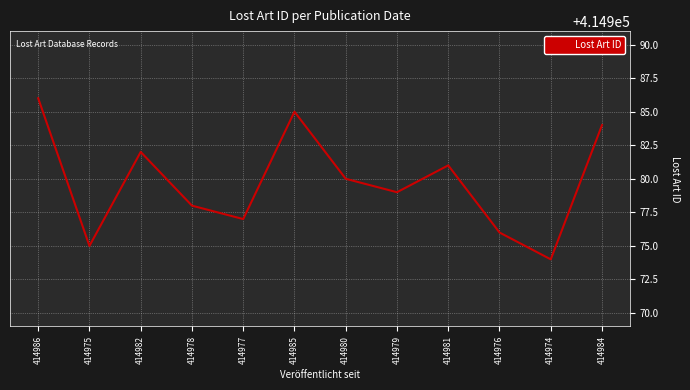

Read the value at 414981, to the nearest 10.

414980